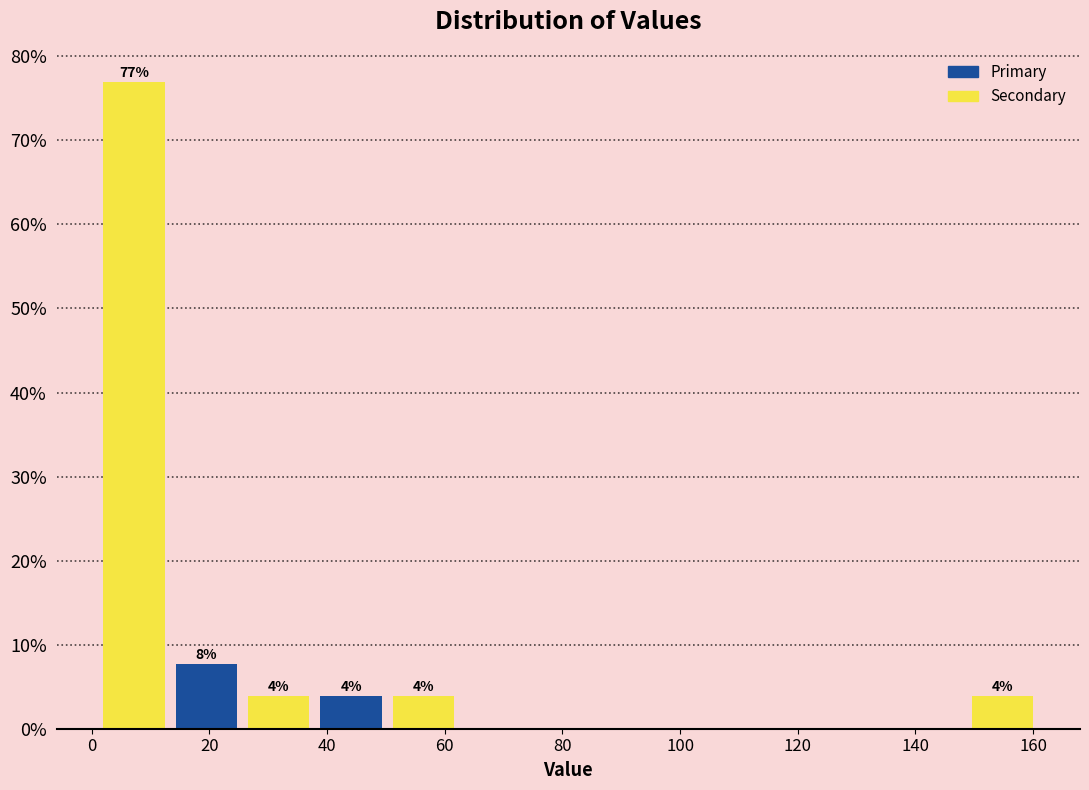

Which range on the x-axis has the tallest bar?

2 to 14